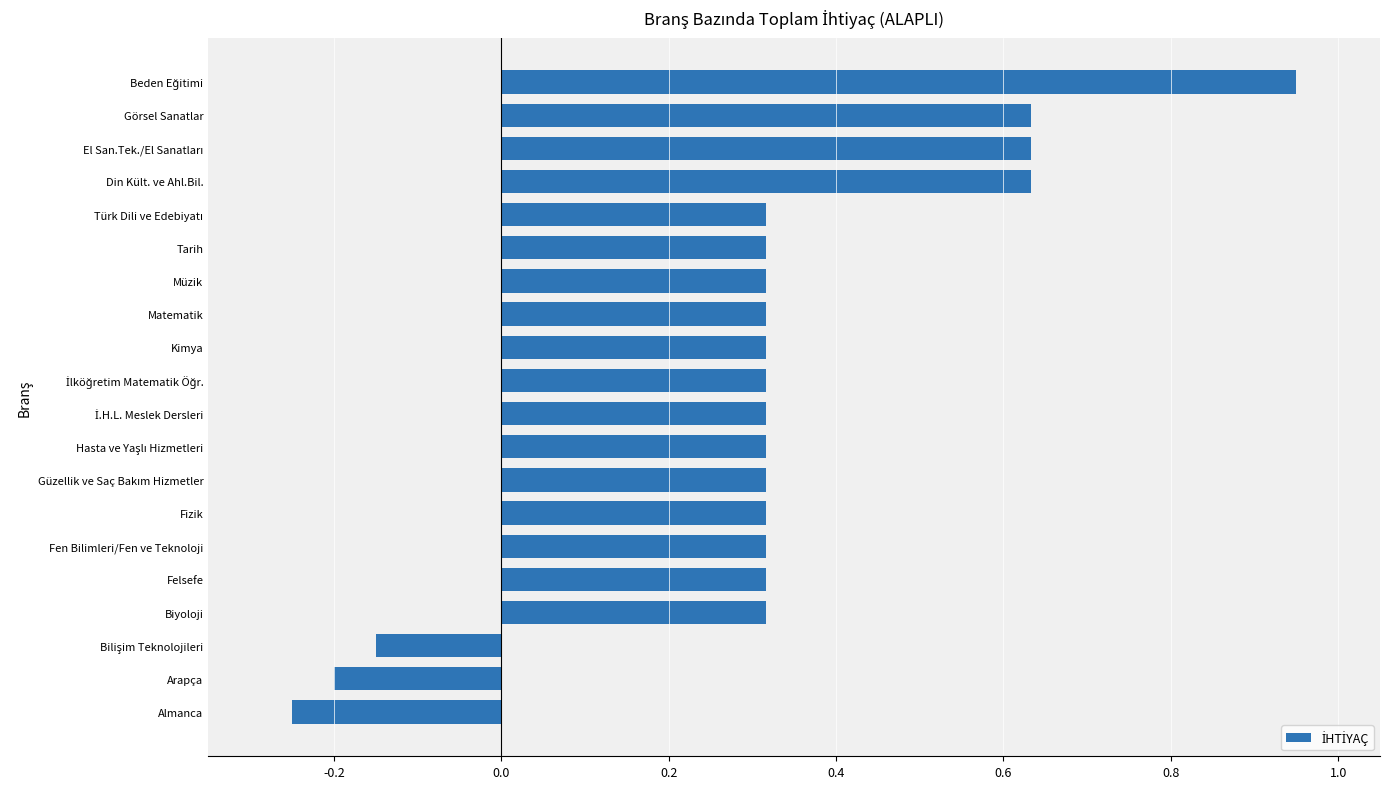

The value at Almanca is -0.2. True or false?

True